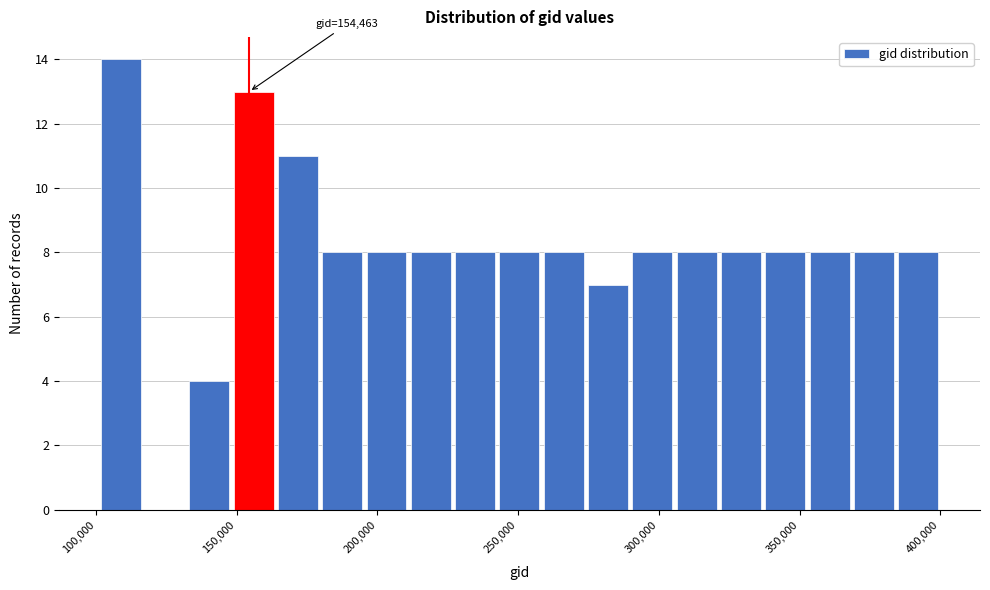

Around what value on the x-axis is the tallest bar? Give the approximate position of its centre, as read against the axis.

110000